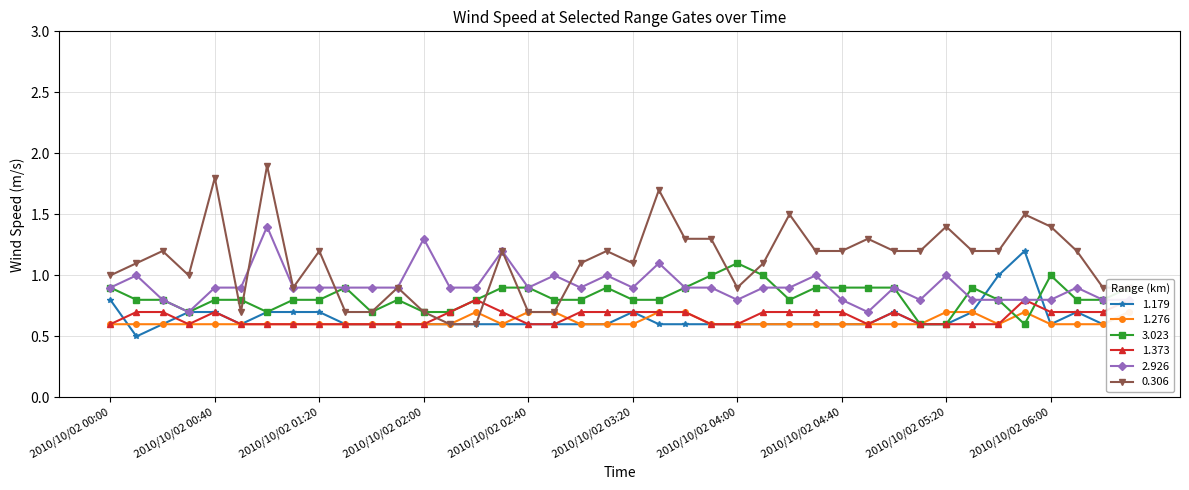

What is the value of the 2.926 point at the 30th from the left?

0.7